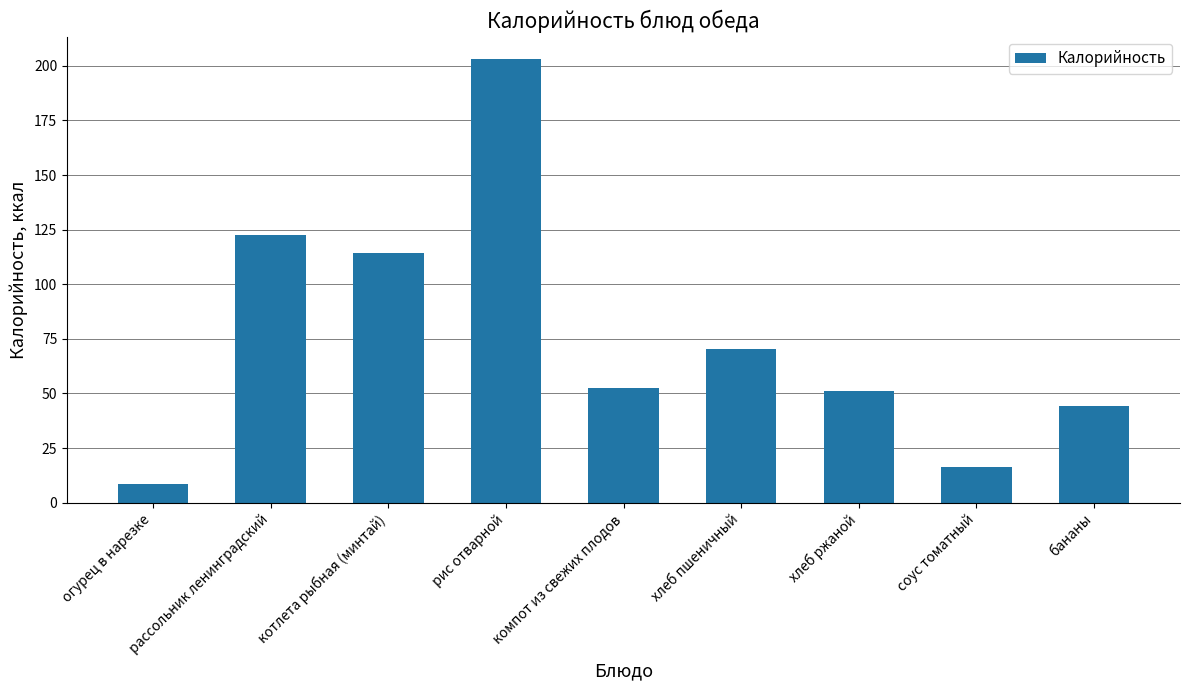

What is the difference between the maximum and minimum values?

194.7